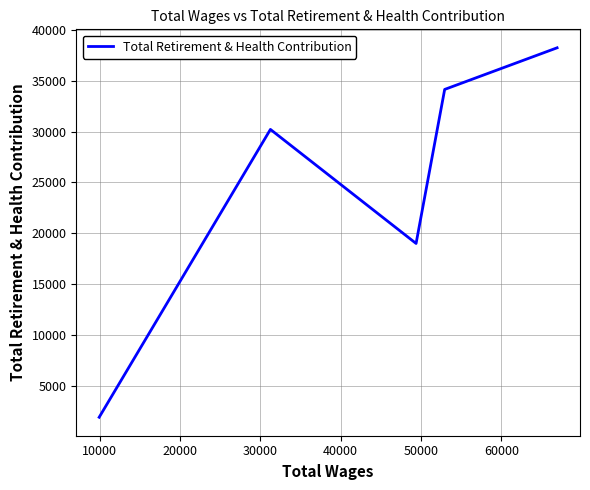

Count the values in the range 18997 to 34162.

3